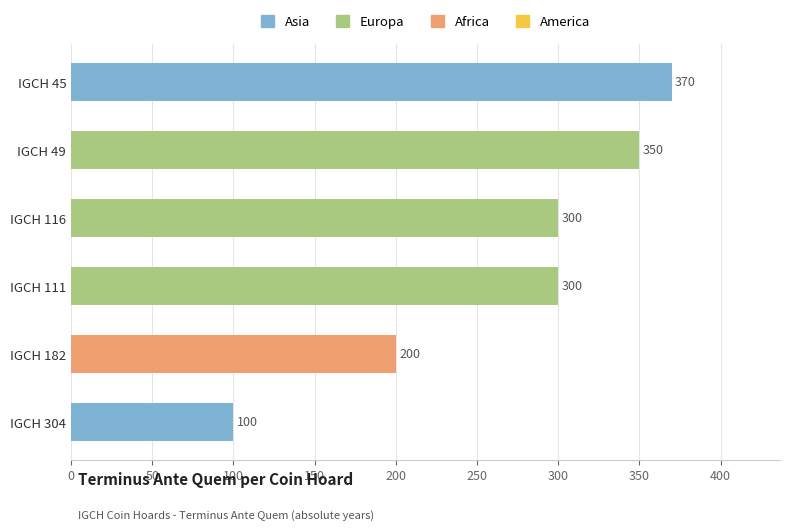

True or false: the data shows 200 at IGCH 182.

True